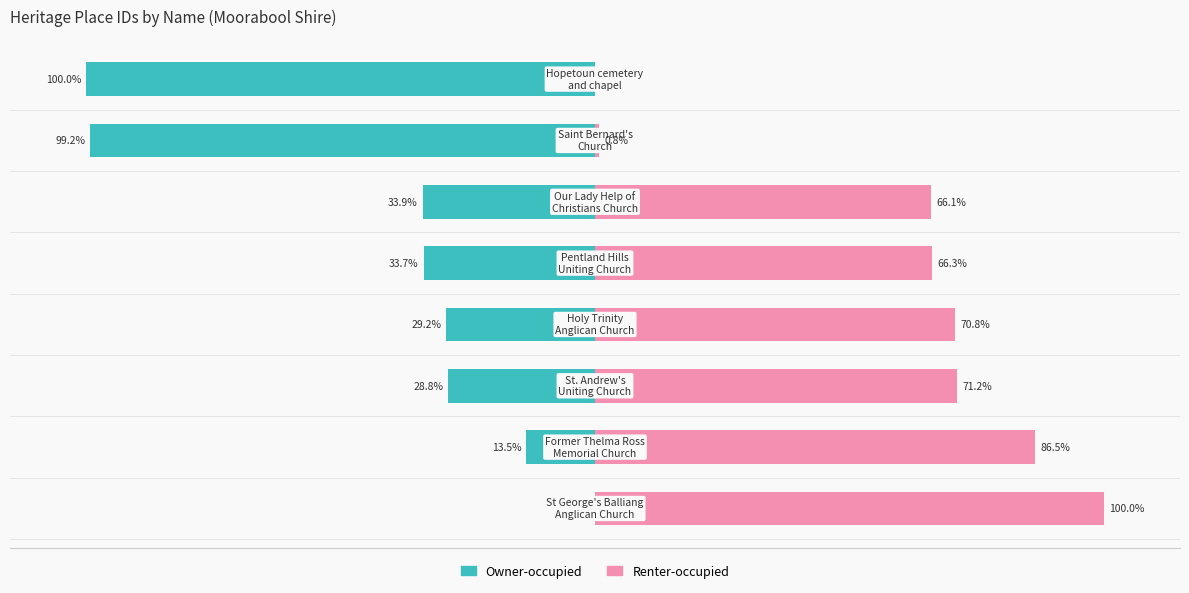

Does the chart contain stacked bars?

No